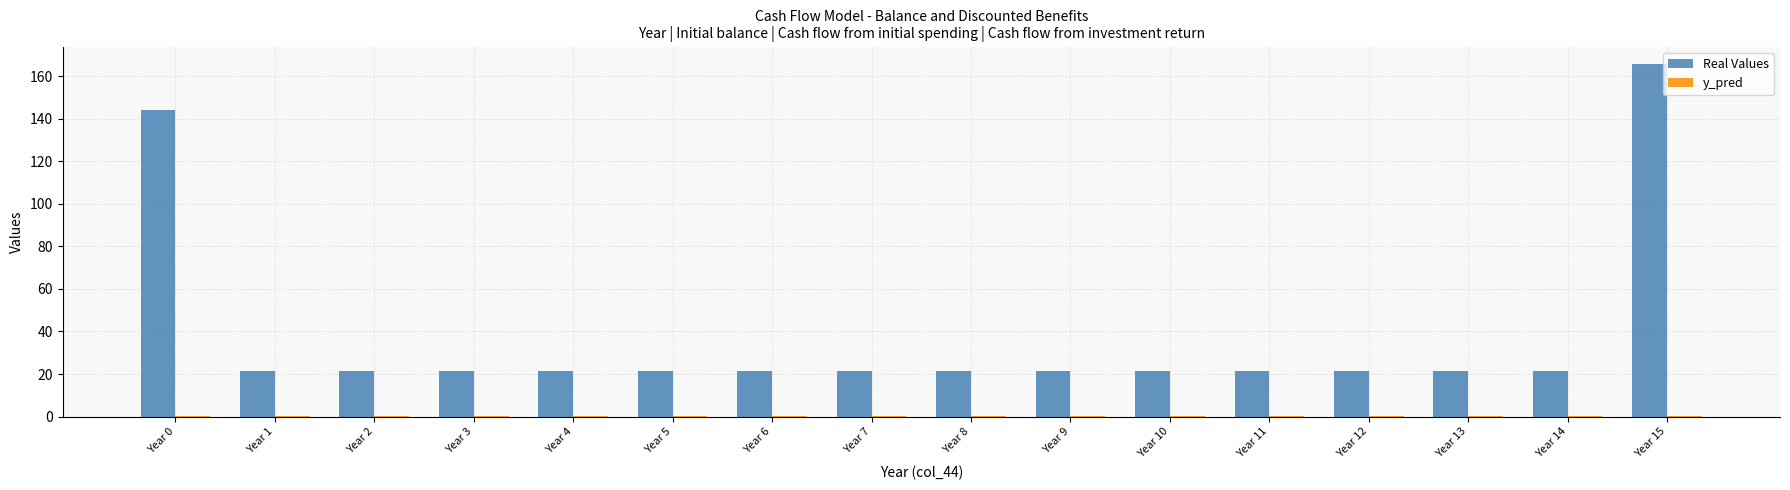

At which category is the sum across all series the highest?

Year 15